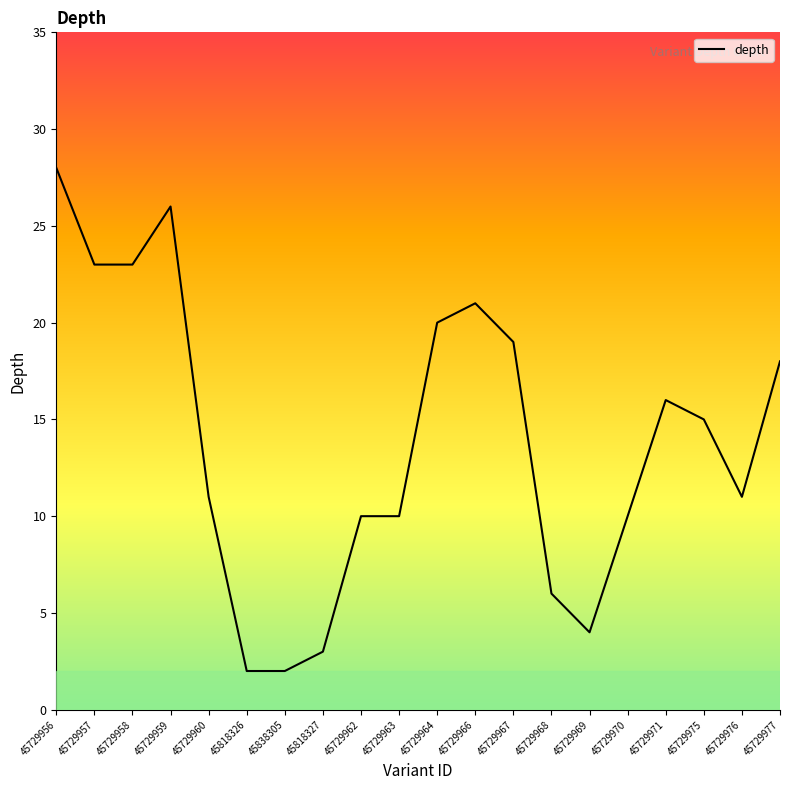

Does the chart display data point markers on the line(s)?

No